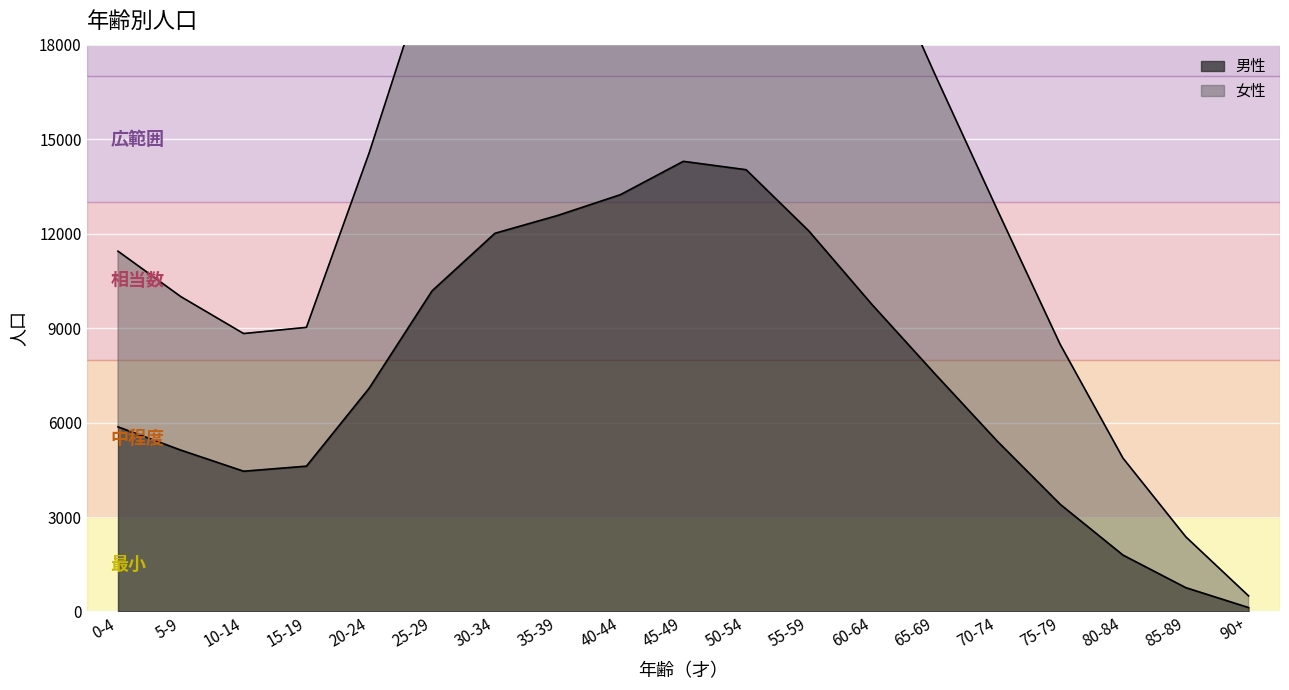

True or false: 男性 has a value of 12081 at 55-59.

True